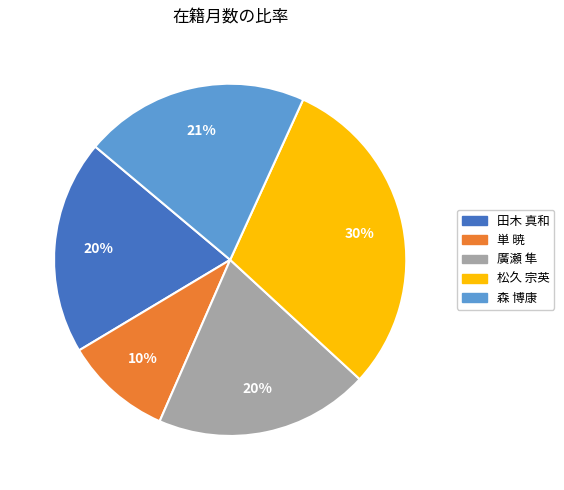

Do 廣瀬 隼 and 田木 真和 together represent more than half of the pie?

No